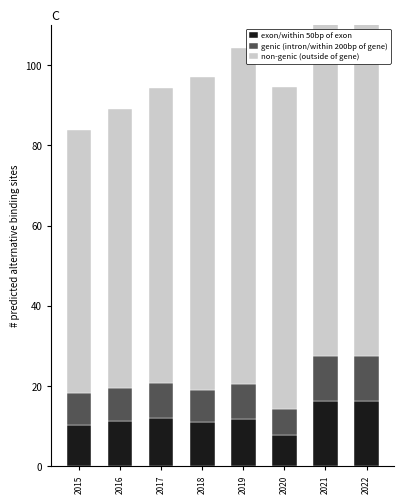

Rank the categories by non-genic (outside of gene) value from highest to lowest.

2022, 2021, 2019, 2020, 2018, 2017, 2016, 2015